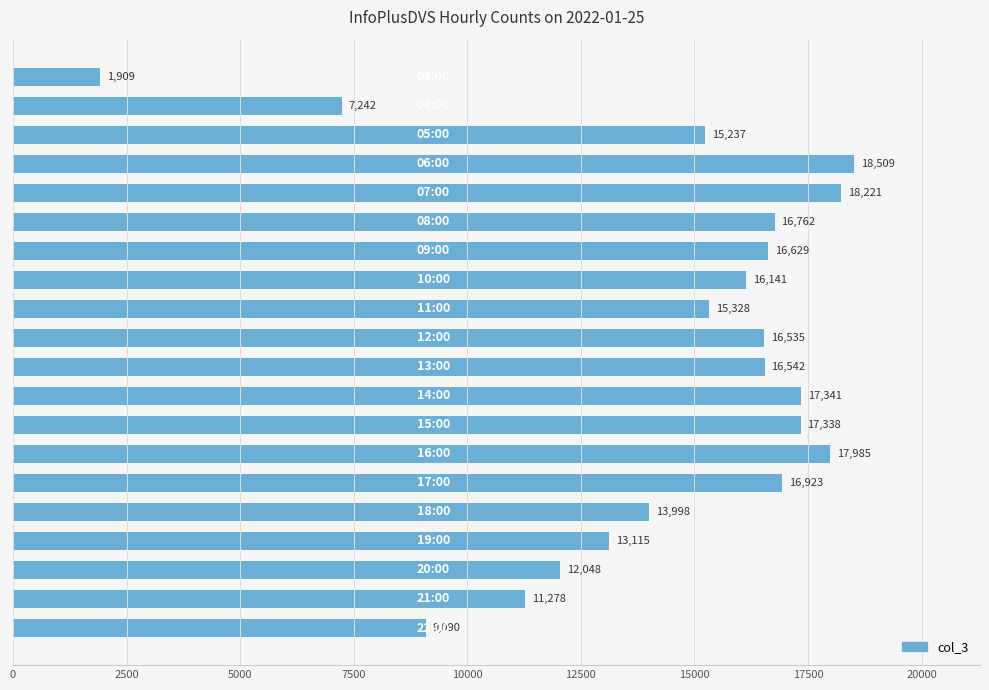

Reading top to bottom, extract all data points from this chart.

1909	7242	15237	18509	18221	16762	16629	16141	15328	16535	16542	17341	17338	17985	16923	13998	13115	12048	11278	9090